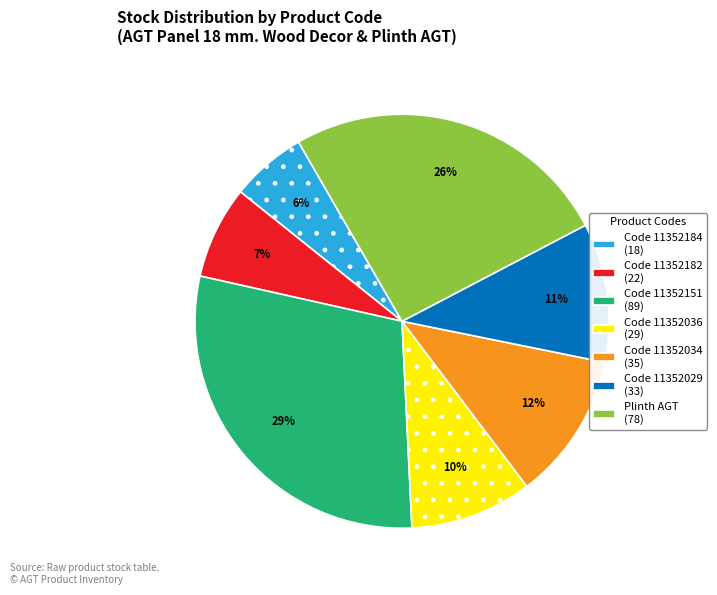

How many segments does this pie chart have?

7